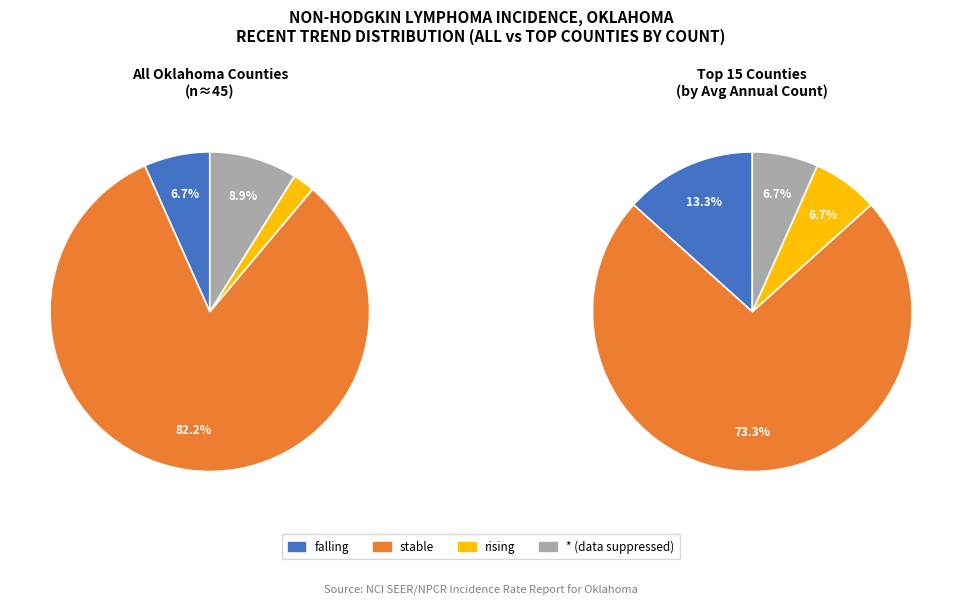

To the nearest percent, what percentage of the pie is falling?

7%